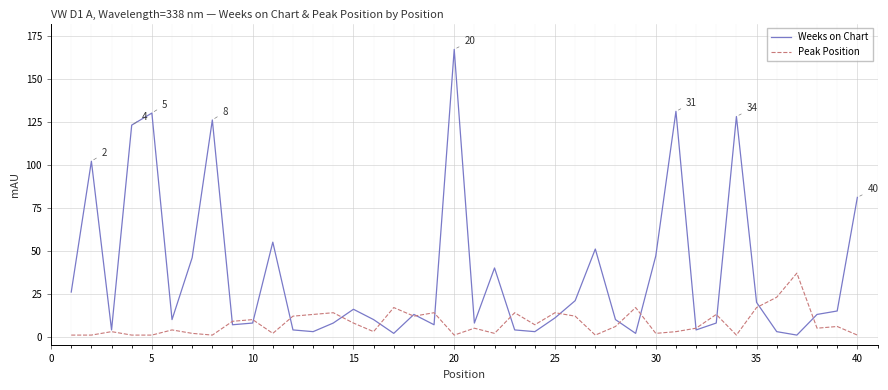

Rank the series by their average value, from lowest to highest.

Peak Position, Weeks on Chart